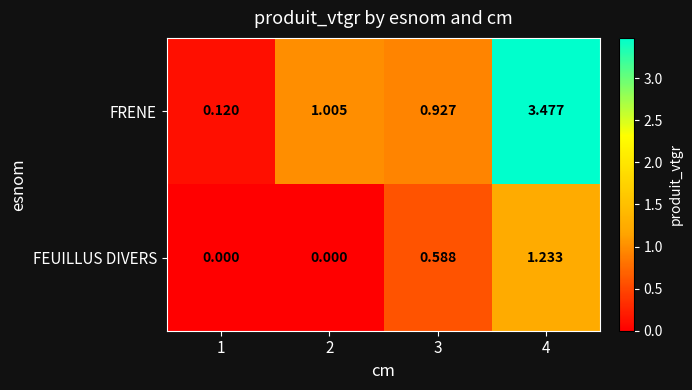

Is the value of FEUILLUS DIVERS at 4 greater than the value of FRENE at 2?

Yes